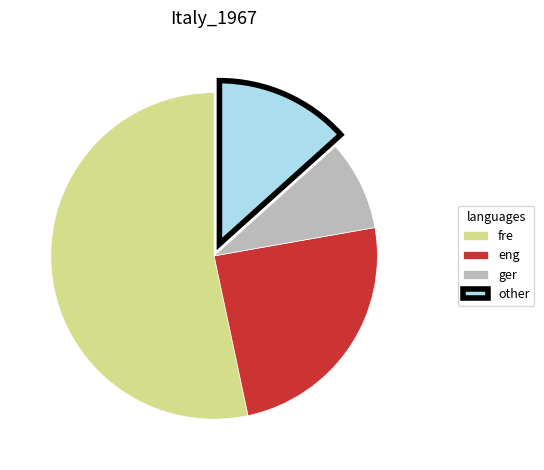

How many segments does this pie chart have?

4